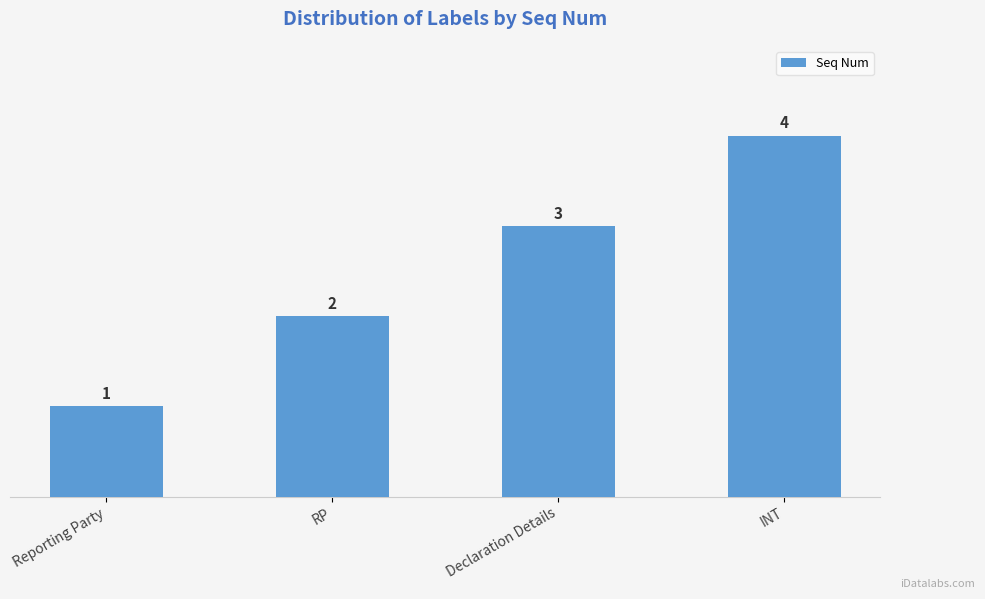

What is the greatest value displayed?

4